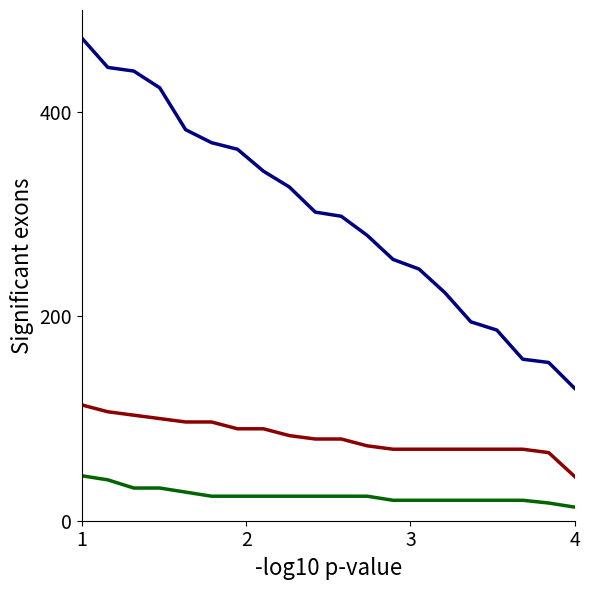

What is the smallest value displayed?

13.3